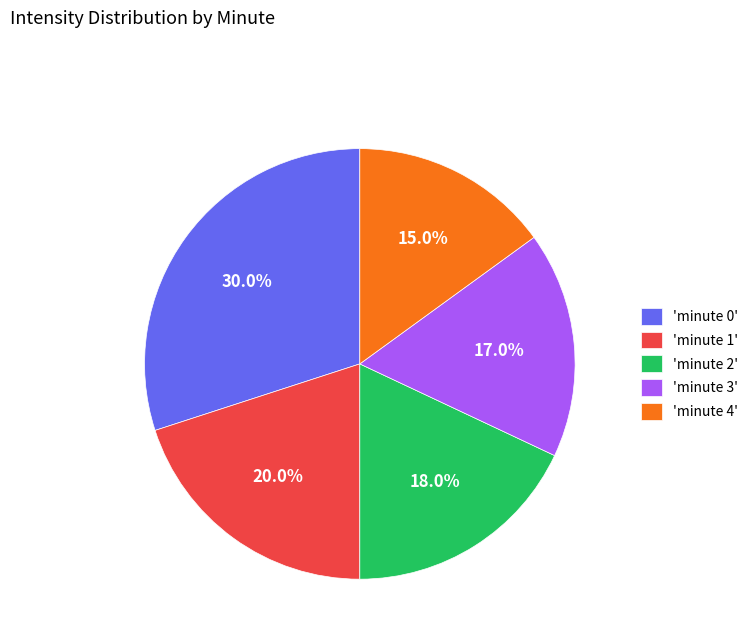

Between 'minute 1' and 'minute 2', which is larger?

'minute 1'